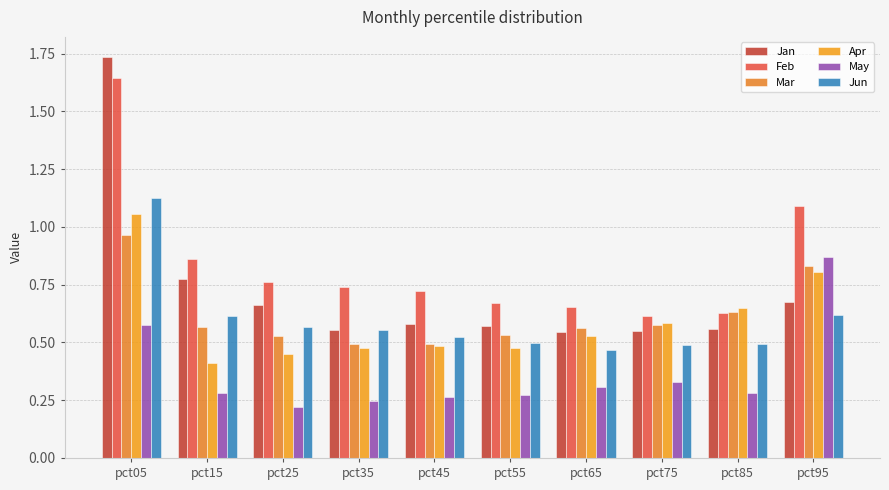

The Jan series shows 0.2 at pct15. True or false?

False